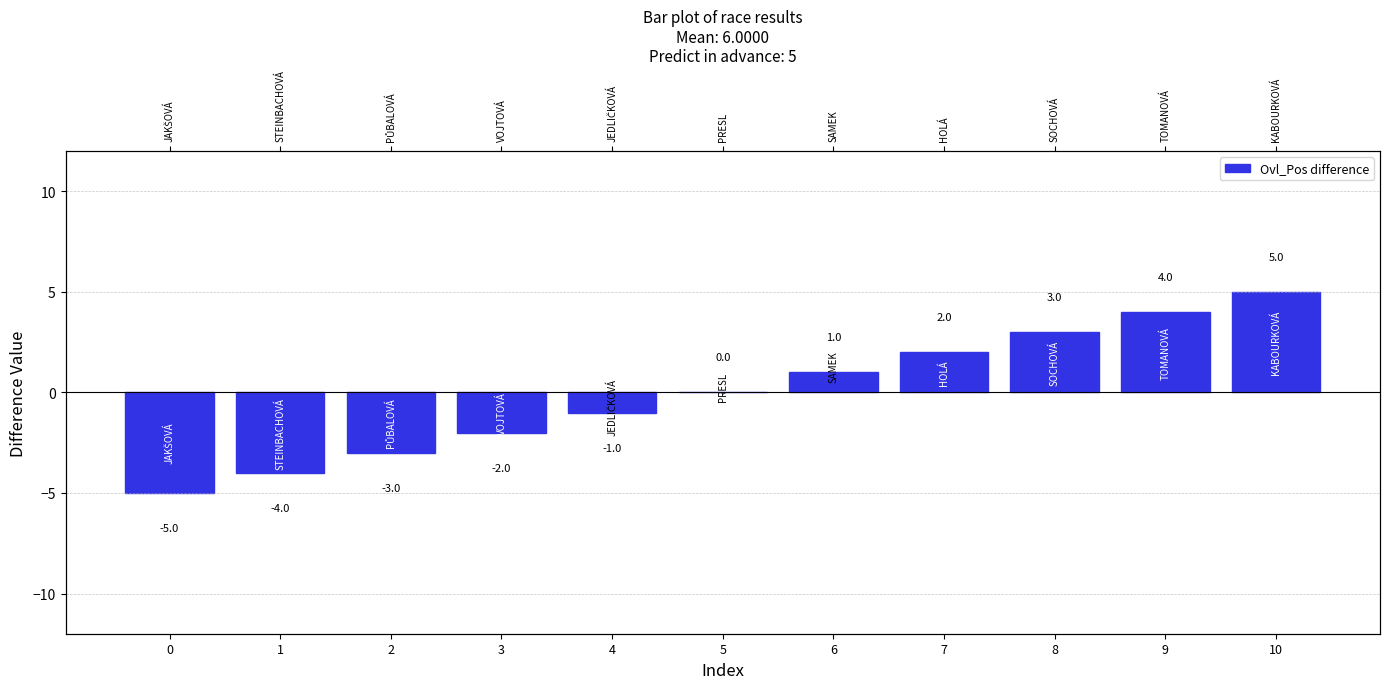

Is it true that the value at 6 is 1?

True